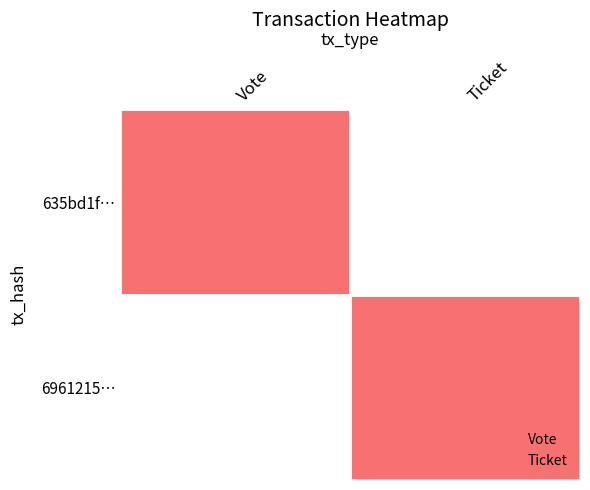

List the series in order of their overall mean, highest first.

635bd1f…, 6961215…